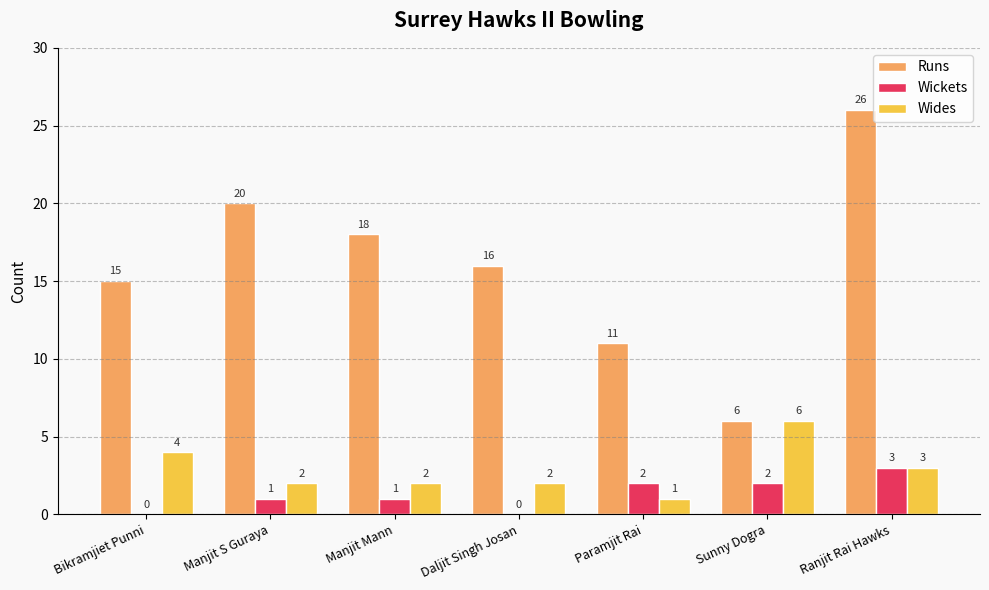

At which label does Wickets reach its peak?

Ranjit Rai Hawks